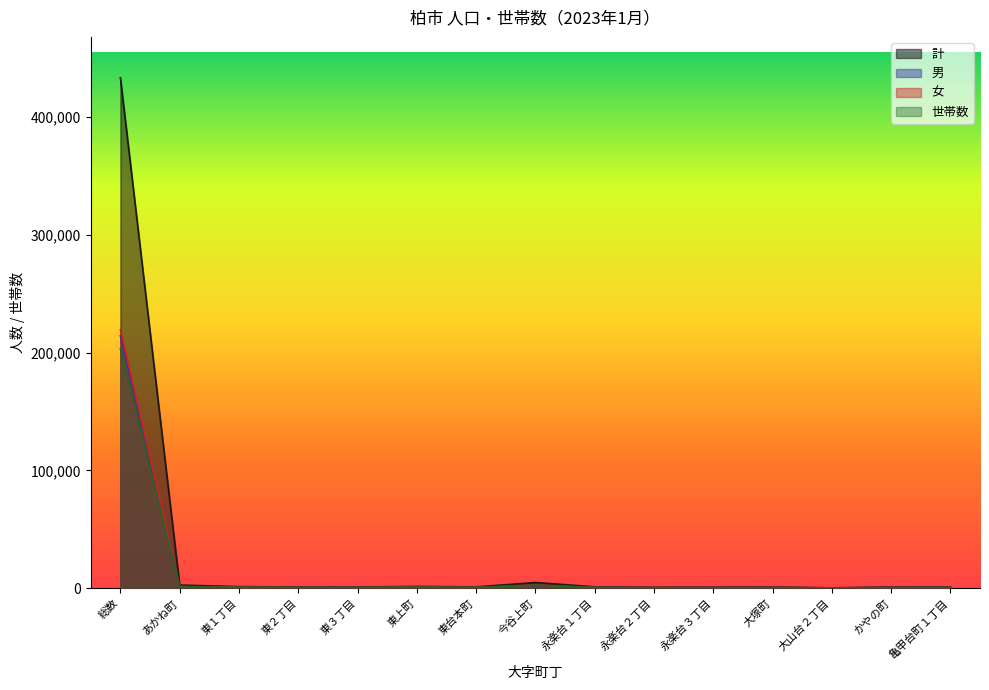

Which label corresponds to the smallest value in the chart?

大山台２丁目